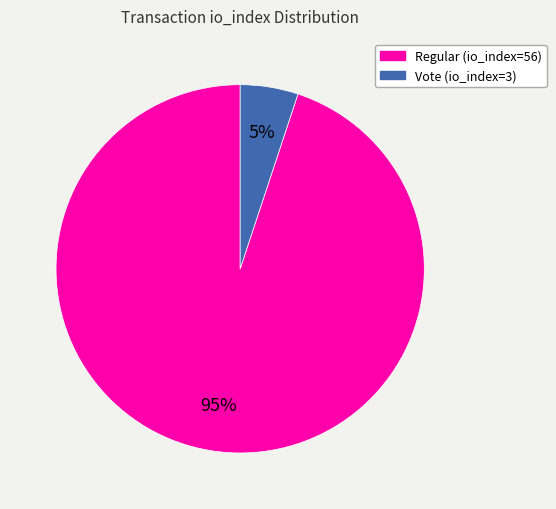

To the nearest percent, what is the difference between the Regular (io_index=56) and Vote (io_index=3) slice percentages?

90%